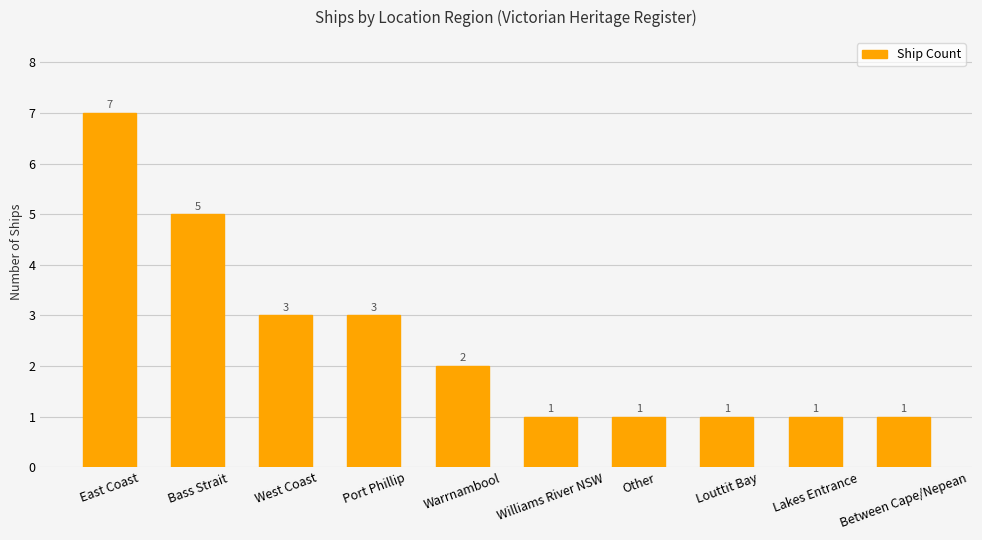

What is the value of the 9th bar from the left?

1